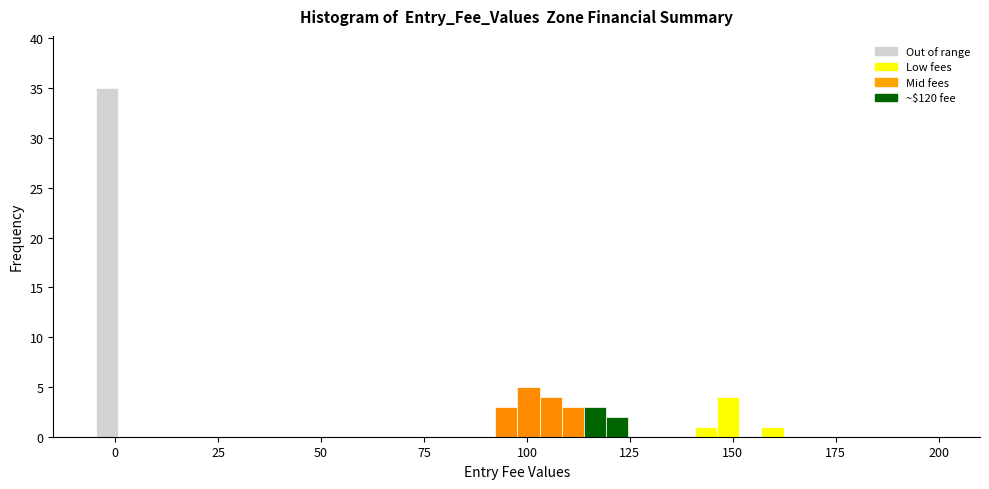

Read against the x-axis, roughly where is the centre of the tallest bar?

0